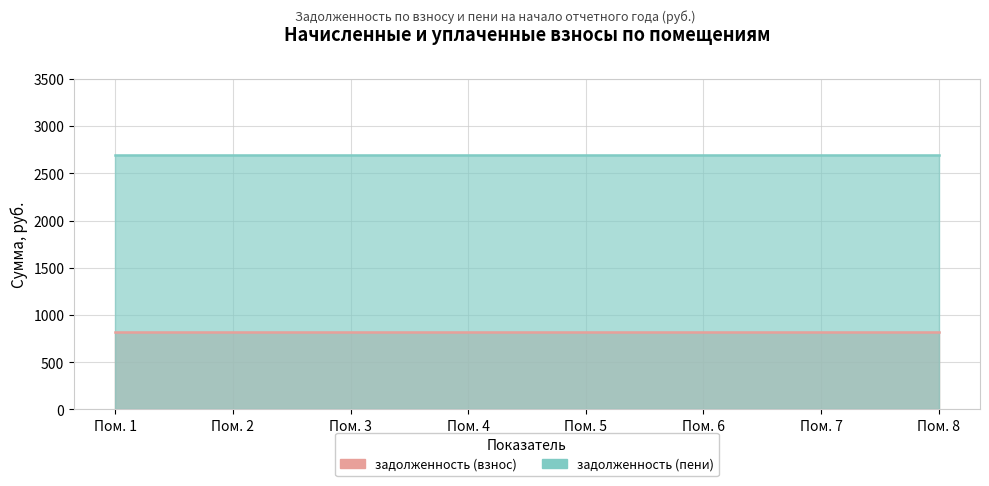

Rank the categories by задолженность (взнос) value from lowest to highest.

1, 2, 3, 4, 5, 6, 7, 8